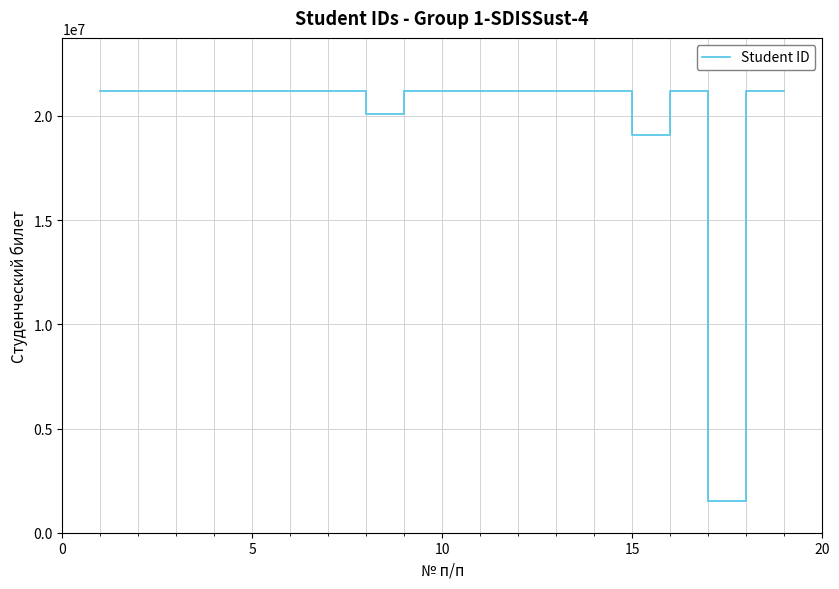

What is the maximum value shown in the chart?

21200647